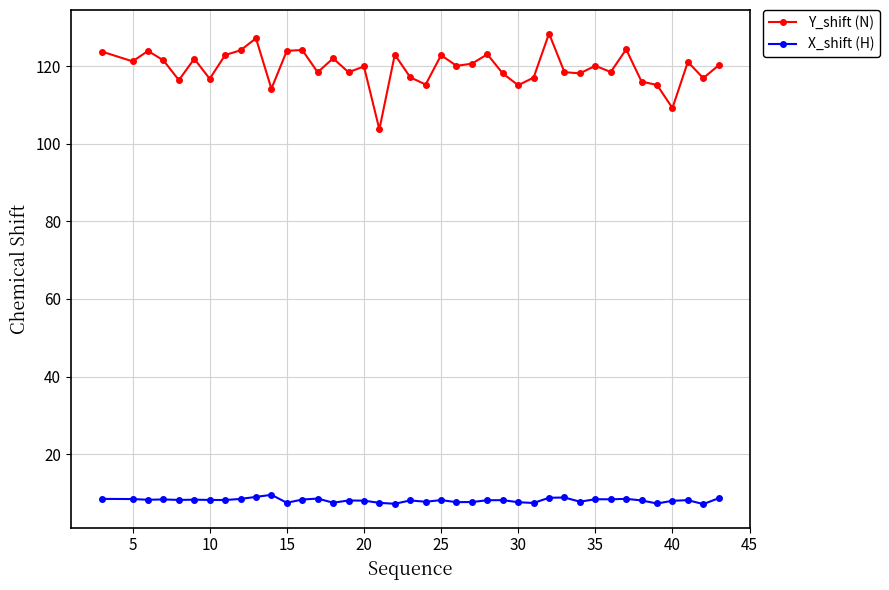

True or false: Y_shift (N) and X_shift (H) intersect in this chart.

False